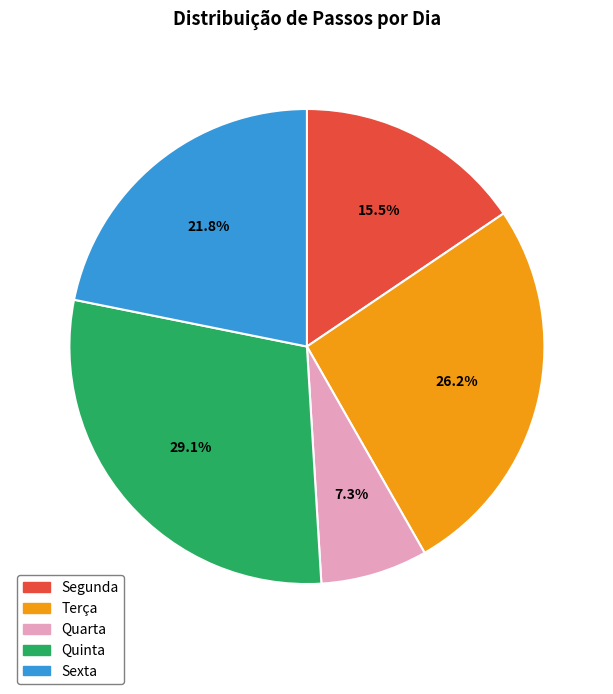

True or false: Quarta accounts for 1% of the total.

False